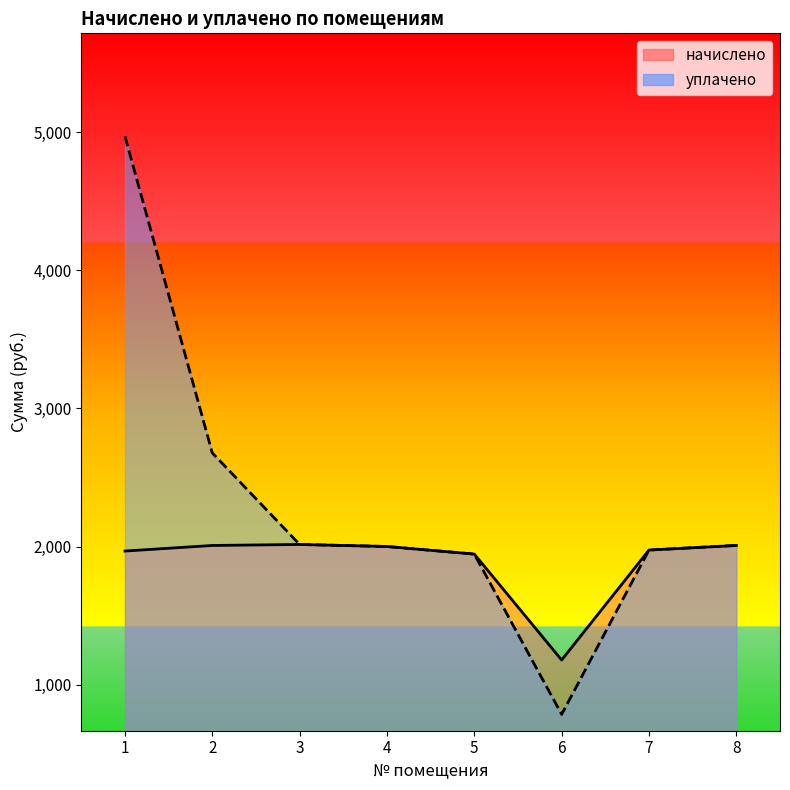

What is the maximum value shown in the chart?

4968.4